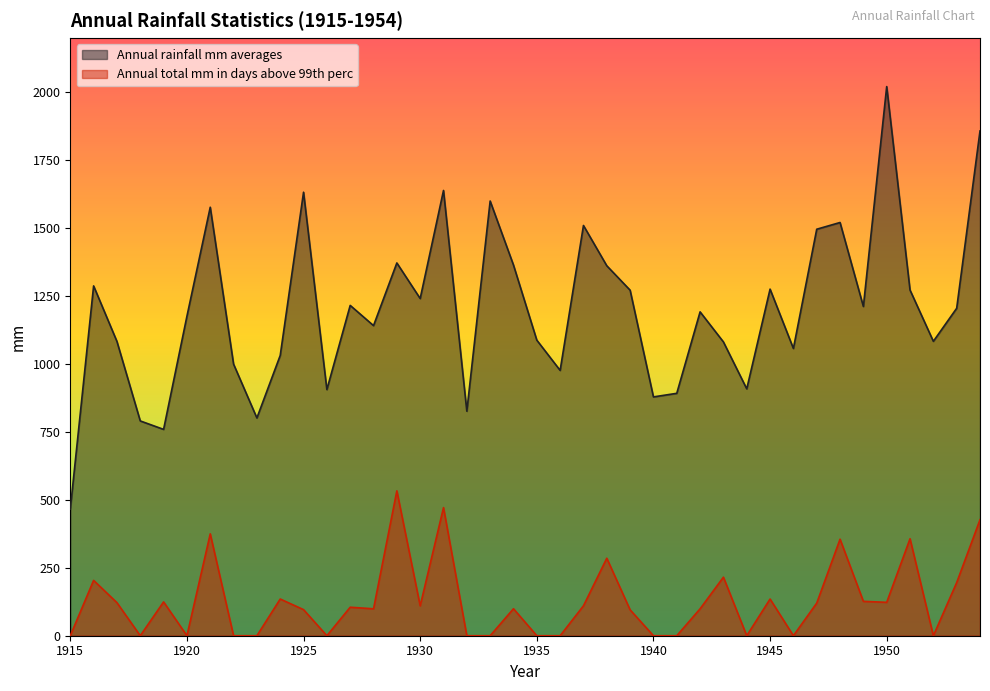

True or false: Annual rainfall mm averages and Annual total mm in days above 99th perc intersect in this chart.

False